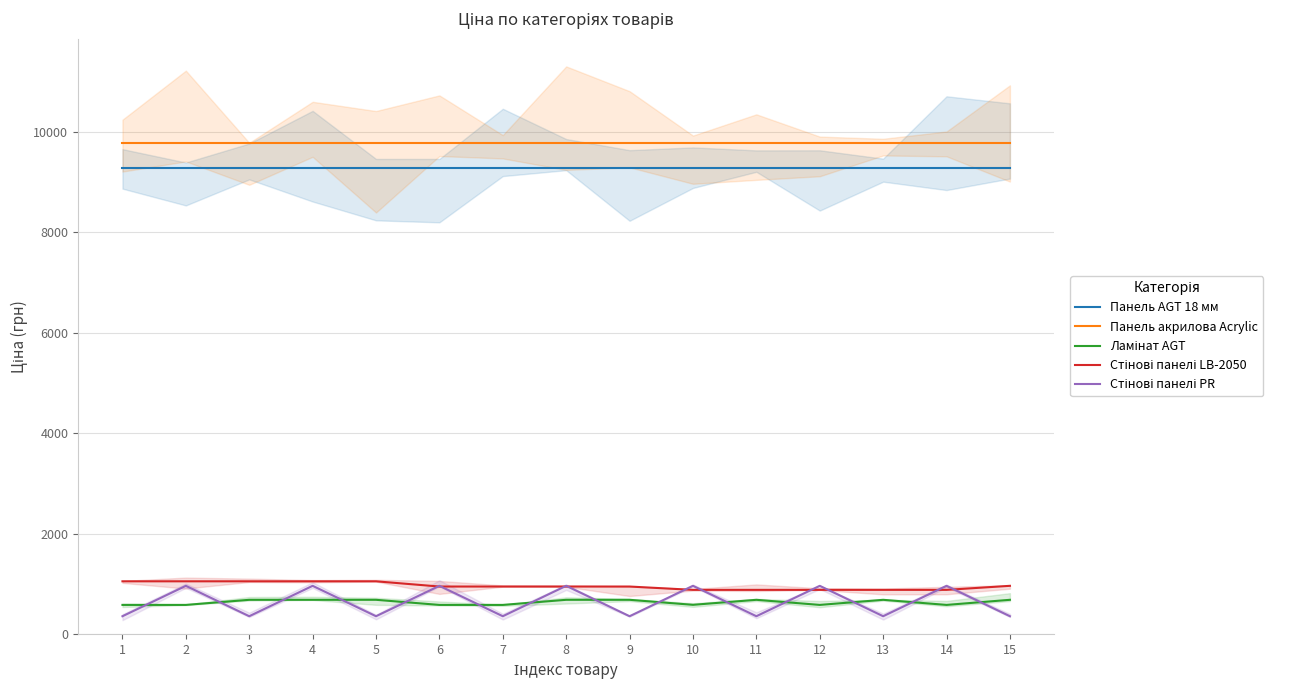

What is the average value of the Панель акрилова Acrylic series?

9775.5